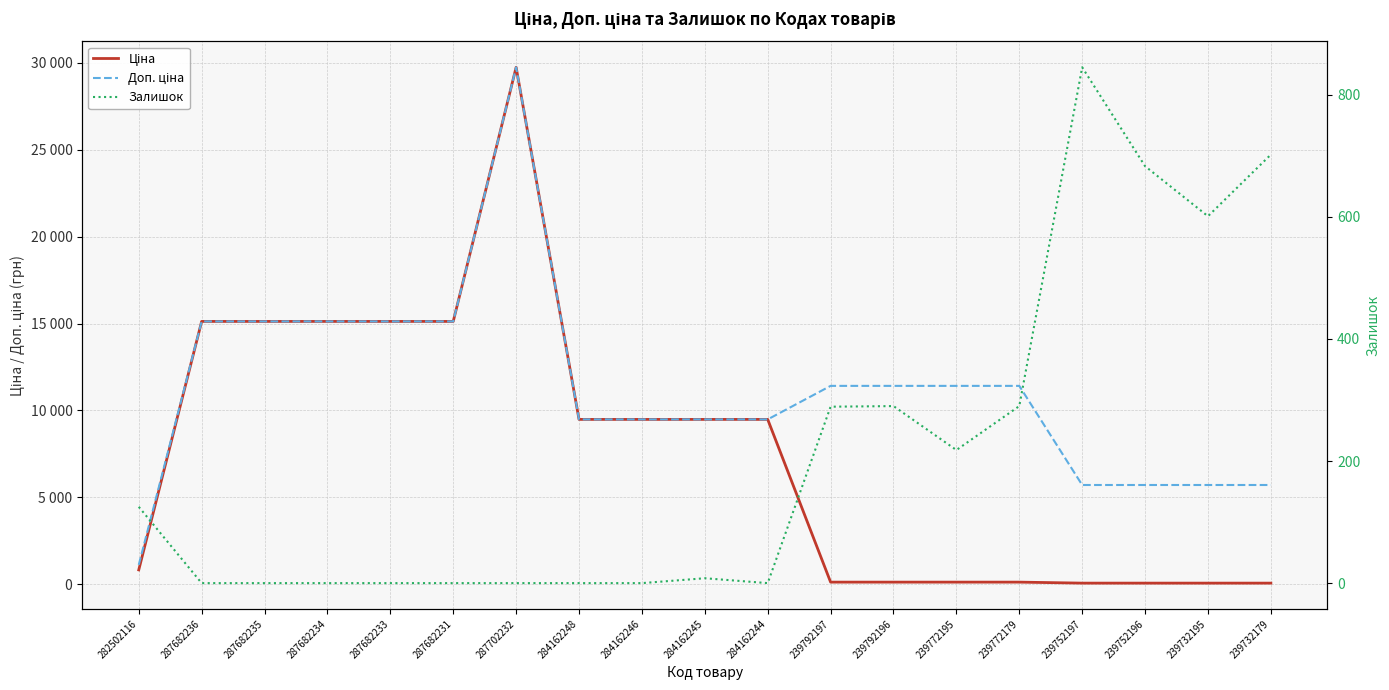

At which category does Ціна reach its first local peak?

287702232